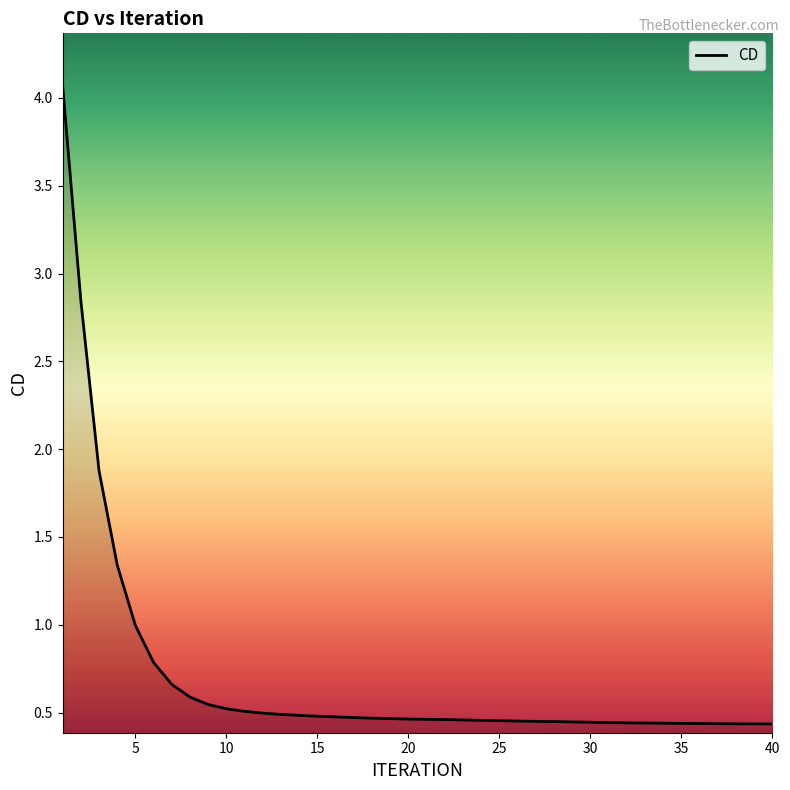

What is the difference between the maximum and minimum values?

3.6